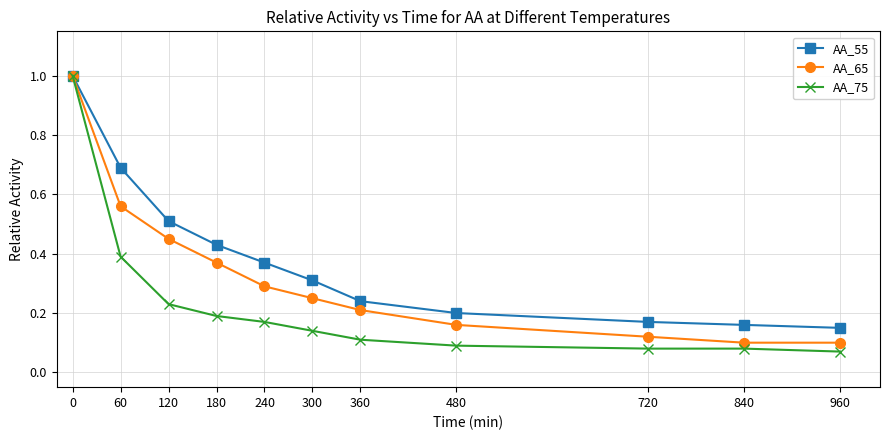

What is the approximate value of AA_55 at 300?

0.3